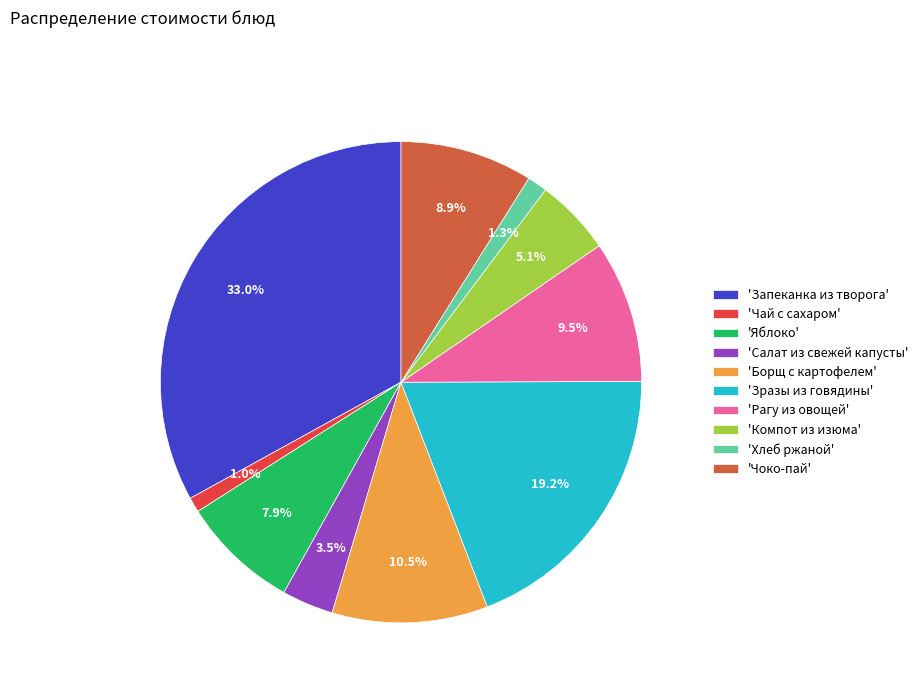

How many segments does this pie chart have?

10